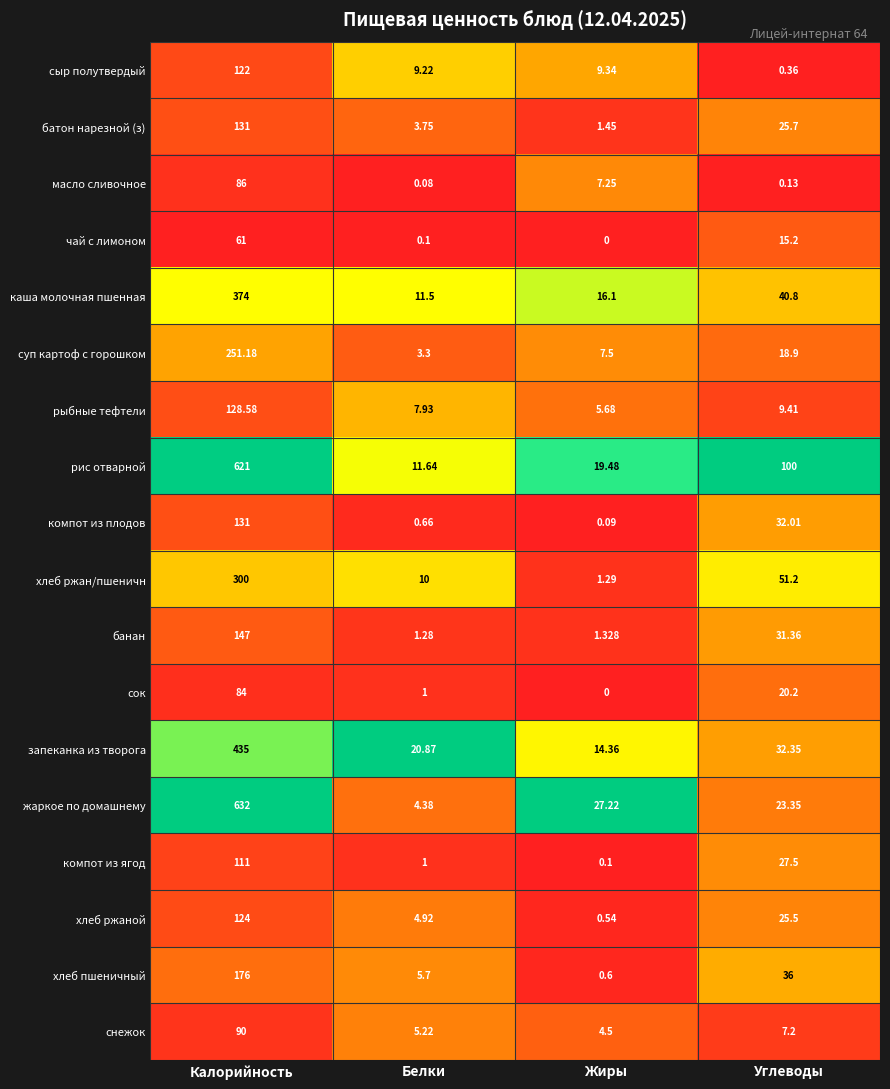

At how many categories does at least one series exceed 0?

4